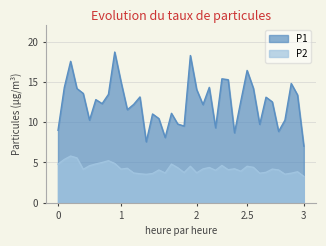

Where does the P2 series first go above 4?

0